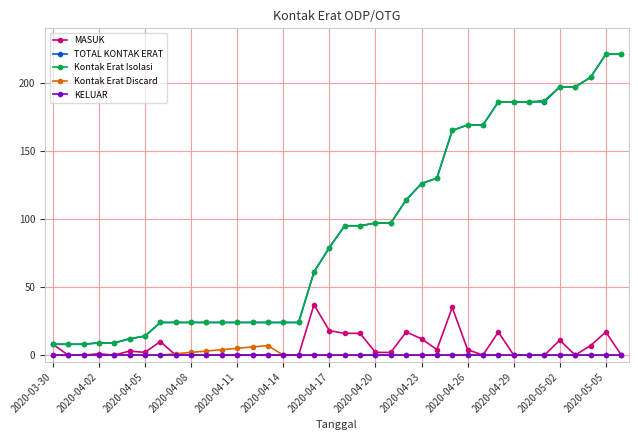

What is the maximum value for MASUK?

37